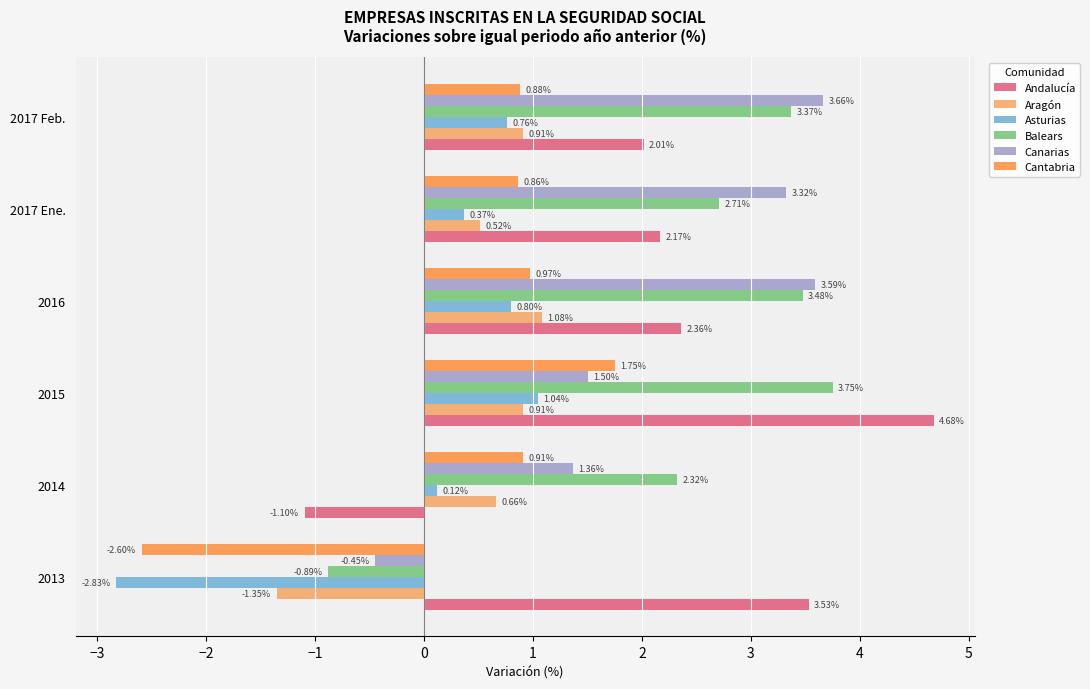

What is the sum of the Andalucía values at 2015 and 2014?

3.6